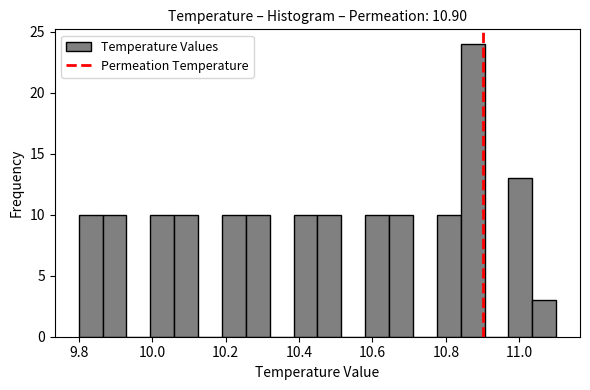

Read against the x-axis, roughly where is the centre of the tallest bar?

10.88